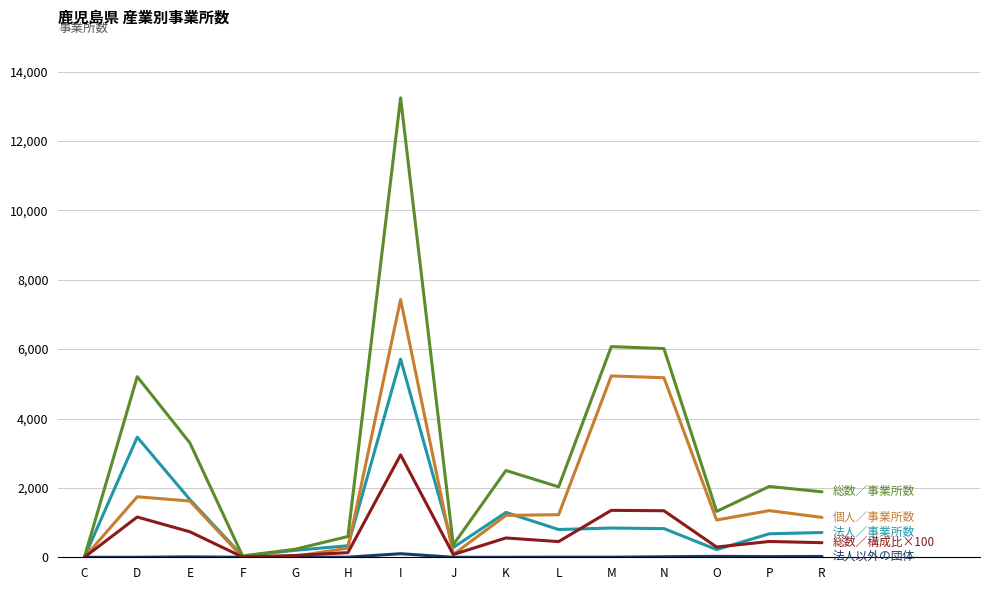

At which category is the sum across all series the highest?

I